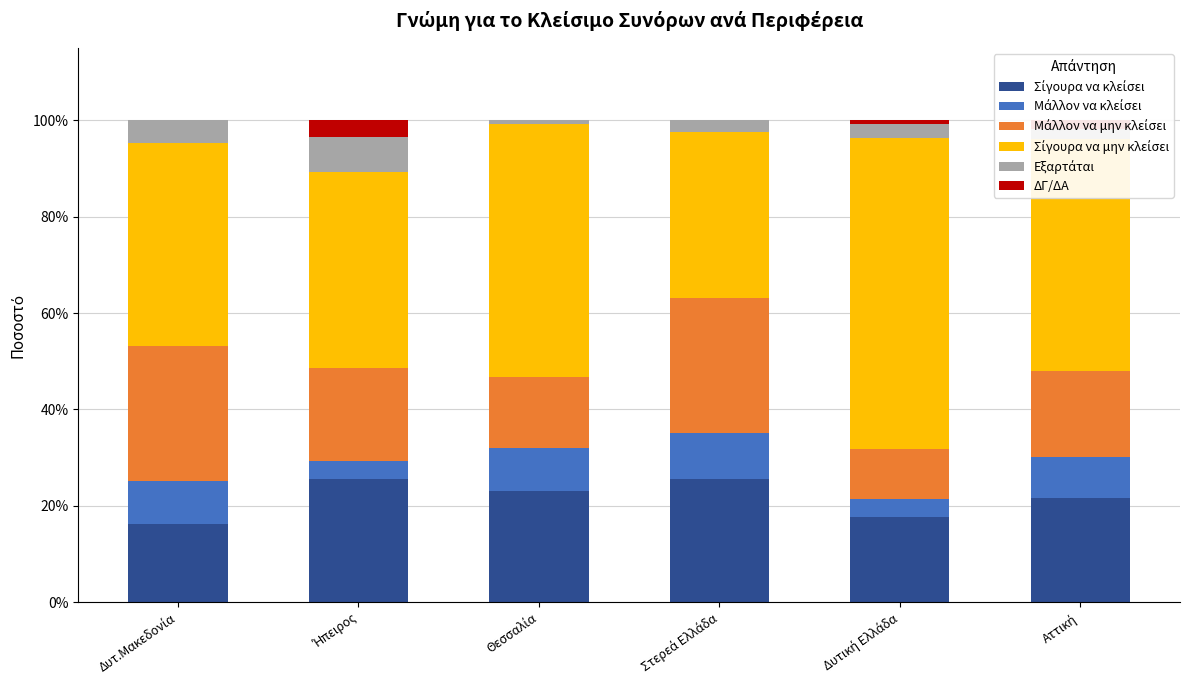

How many distinct data groups are displayed?

6